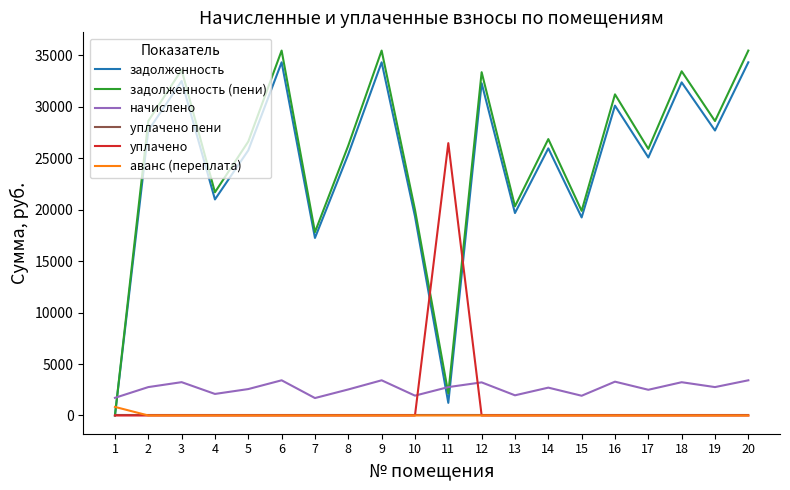

How many times do уплачено and начислено cross each other?

2